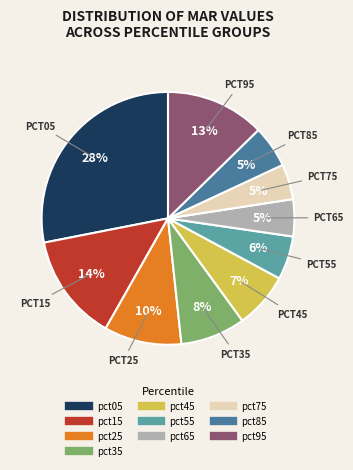

What percentage is the pct65 slice, to the nearest percent?

5%